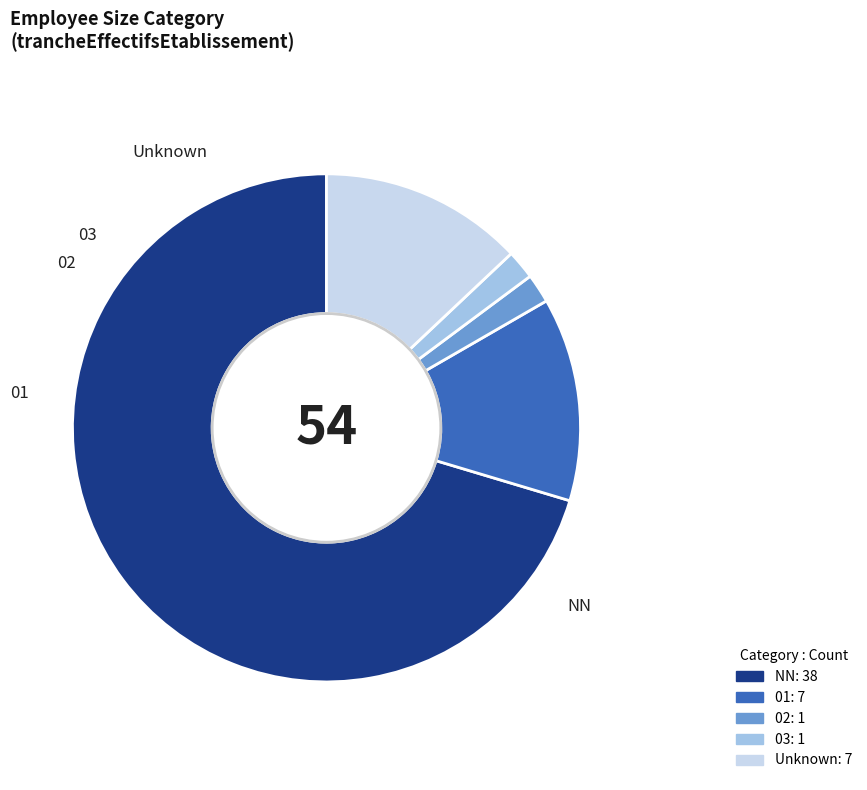

To the nearest percent, what portion does 01 represent?

13%